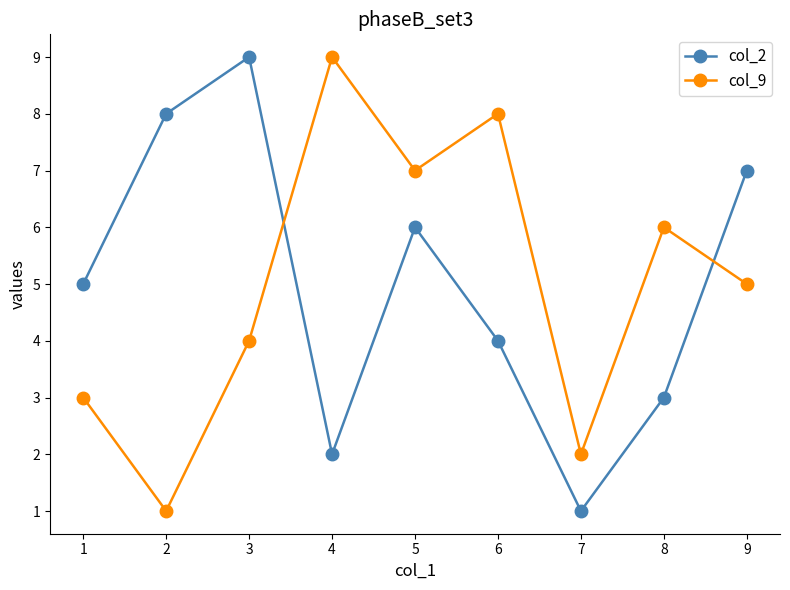

Reading left to right, what are all the values shown in this chart?

col_2: 5	8	9	2	6	4	1	3	7
col_9: 3	1	4	9	7	8	2	6	5